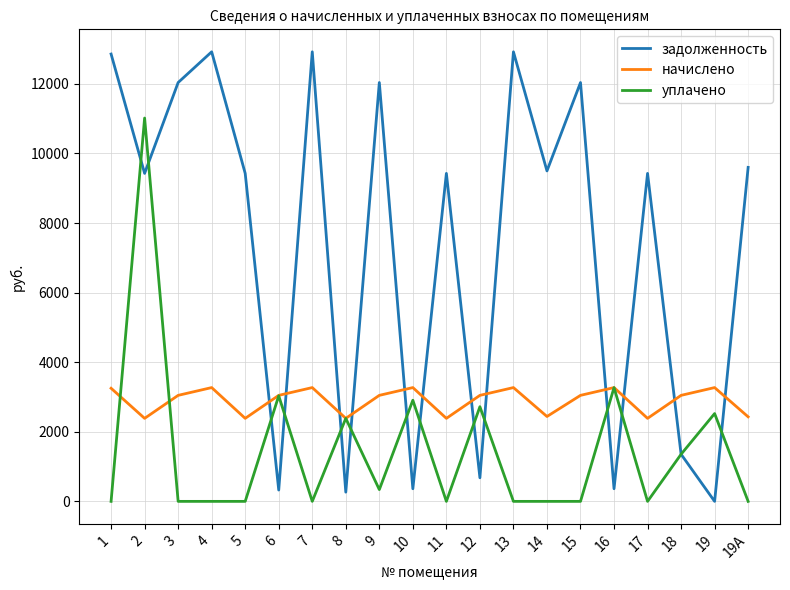

Between which two adjacent categories do начислено and уплачено first intersect?

1 and 2